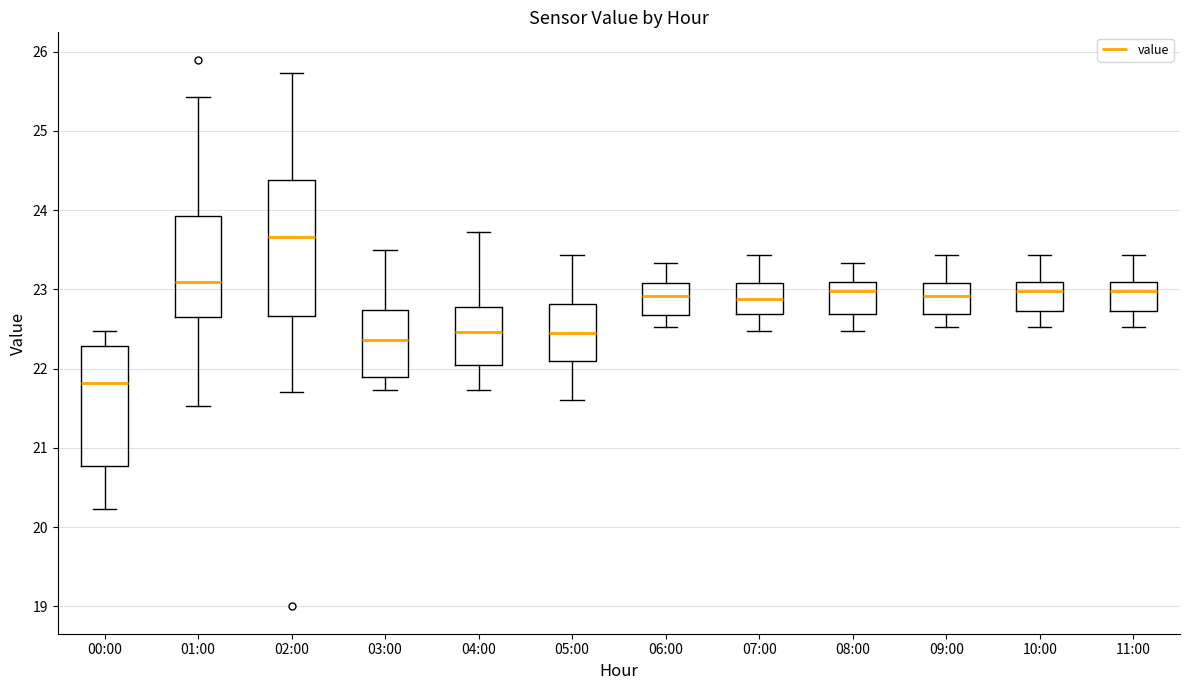

Which box's median line is the lowest?

00:00